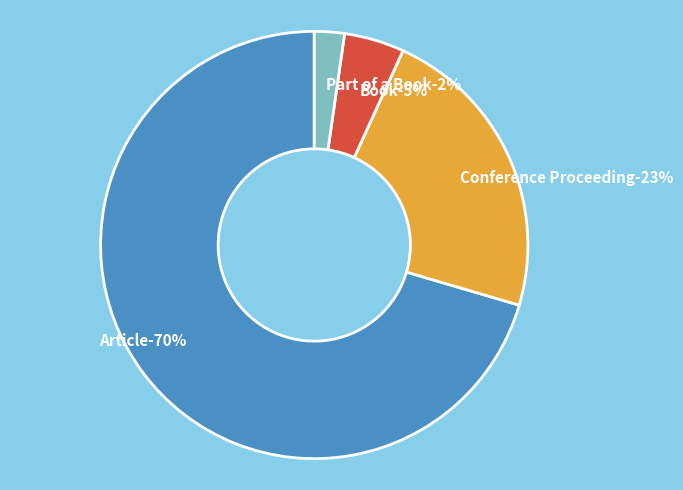

To the nearest percent, what portion does Article represent?

70%